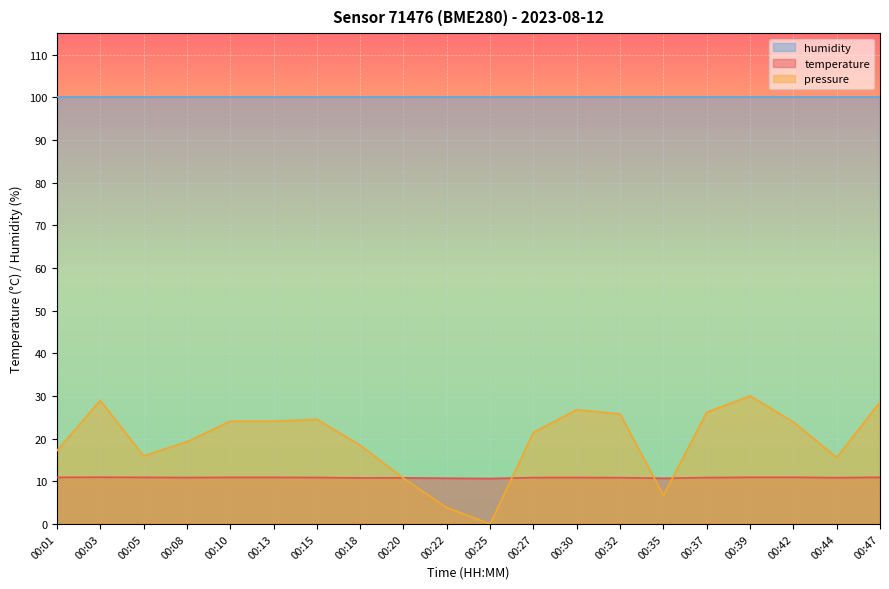

Between which two adjacent categories do pressure_norm and temperature first intersect?

00:18 and 00:20